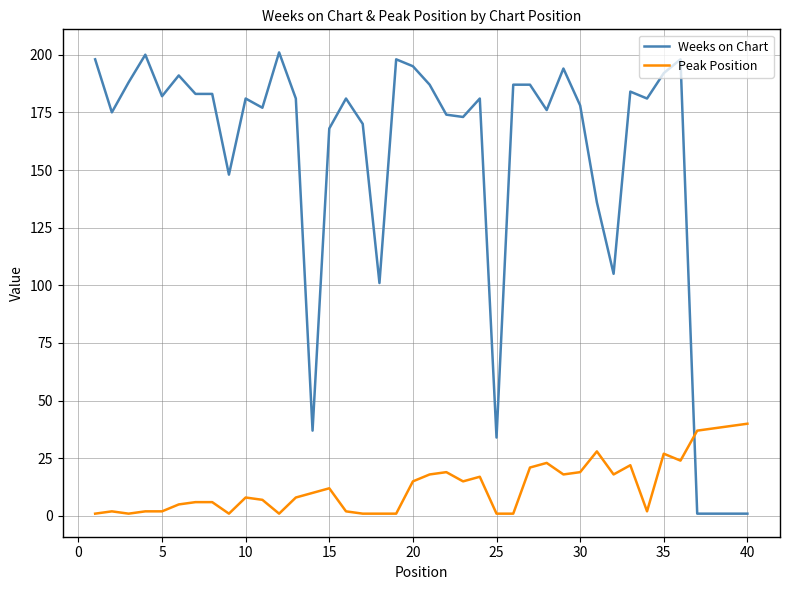

What is the smallest value displayed?

1